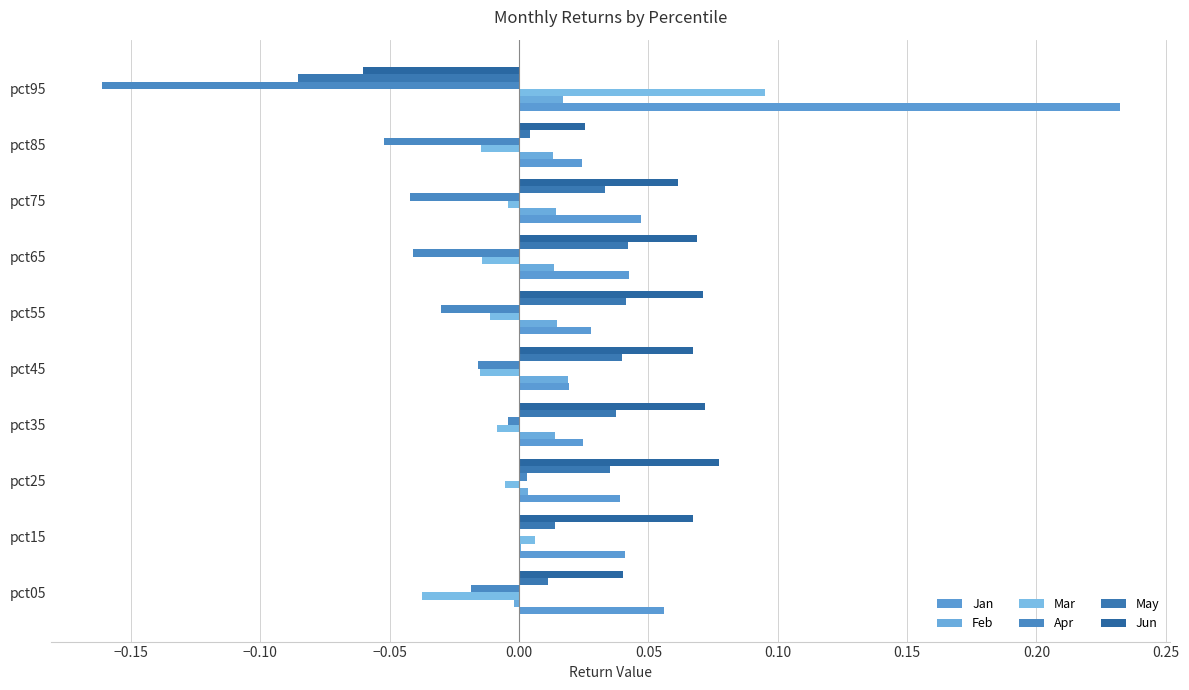

What are all the series names shown in the legend?

Jan, Feb, Mar, Apr, May, Jun